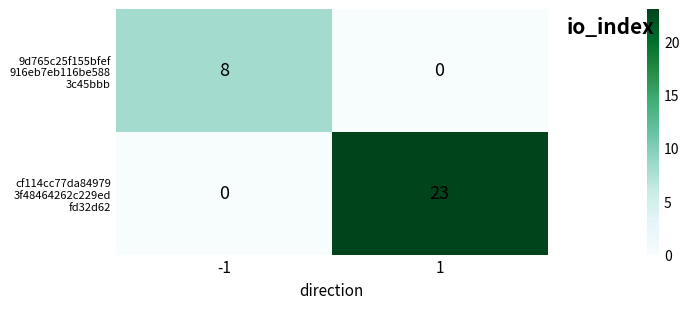

What is the greatest value displayed?

23